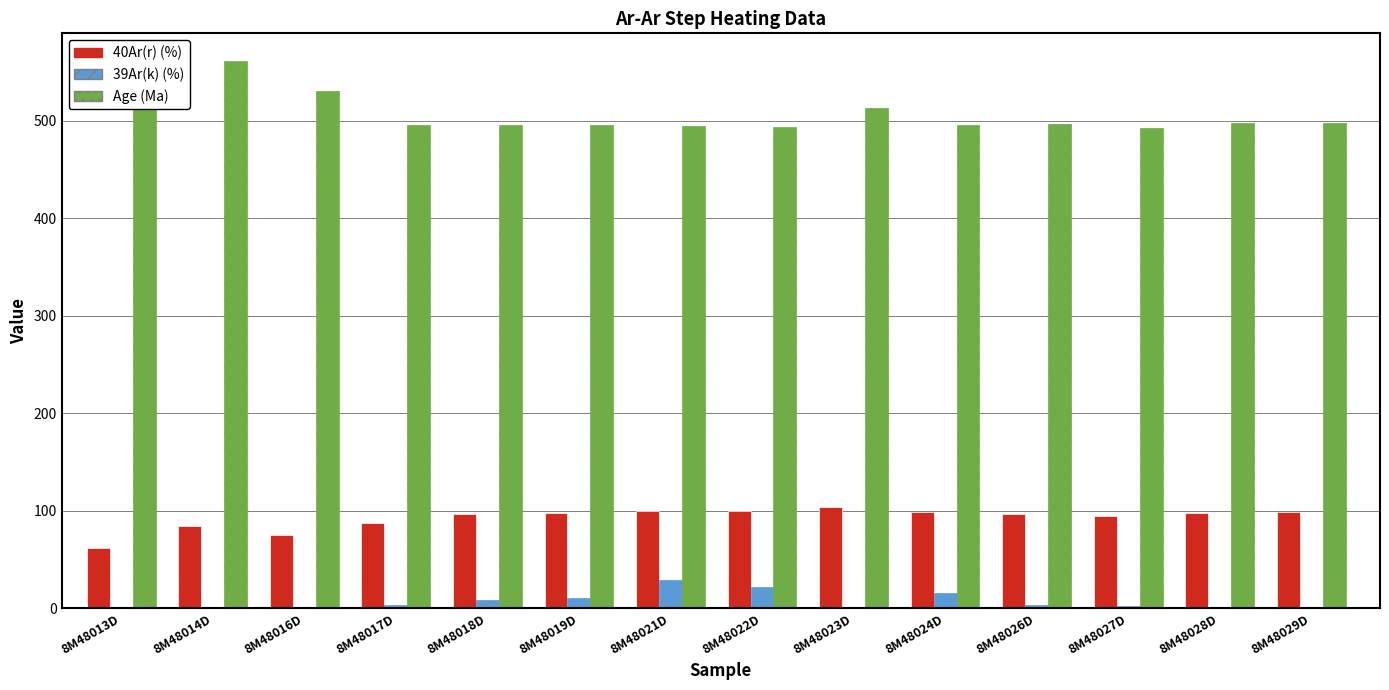

The value of 40Ar(r) (%) at 8M48026D is 25.3. True or false?

False